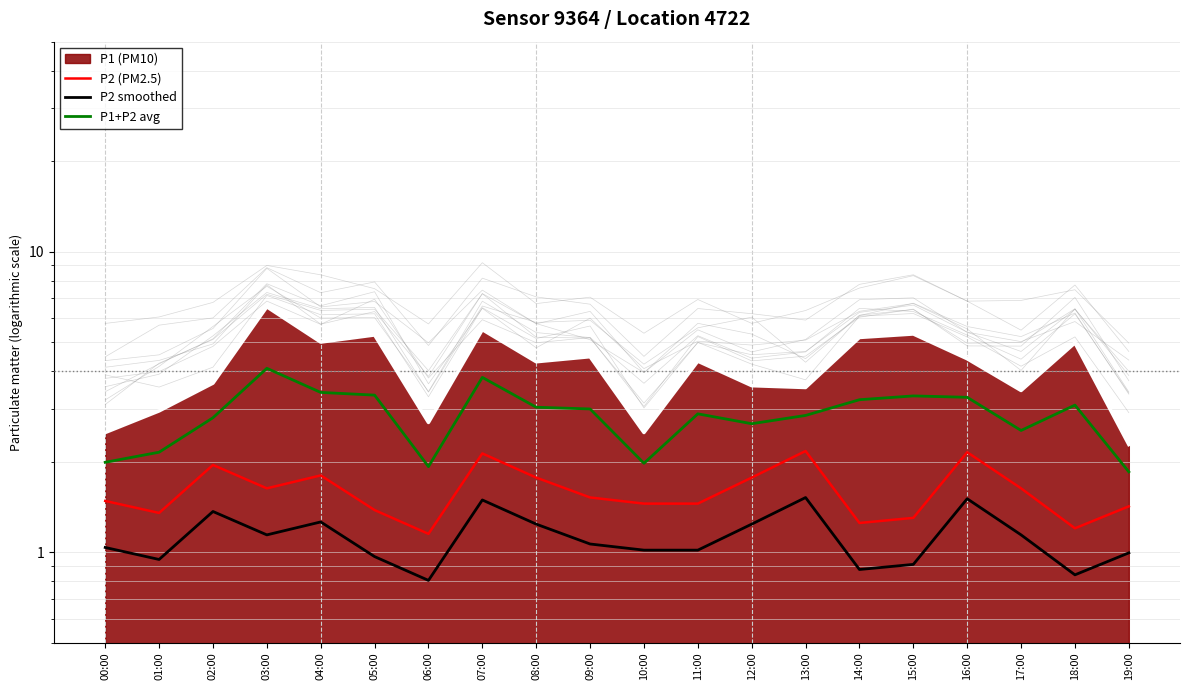

In P2 smoothed, how many points are higher than both neighbors (excluding endpoints)?

5